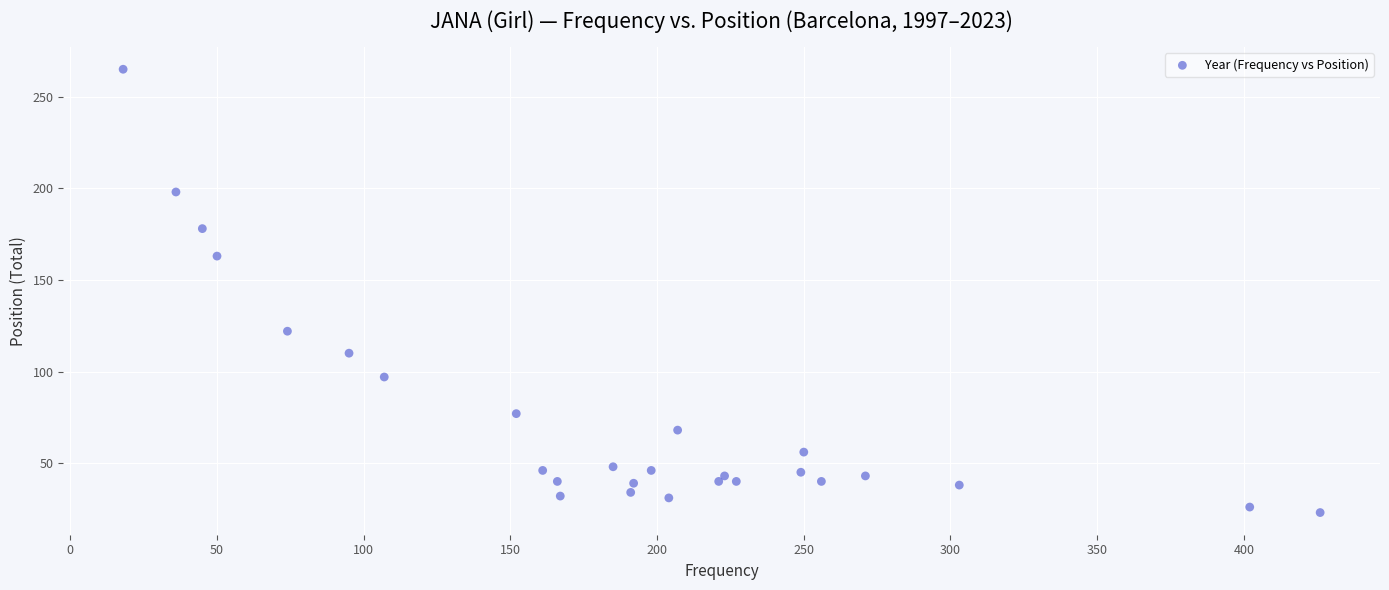

What is the range of Y values (max minus min)?

242